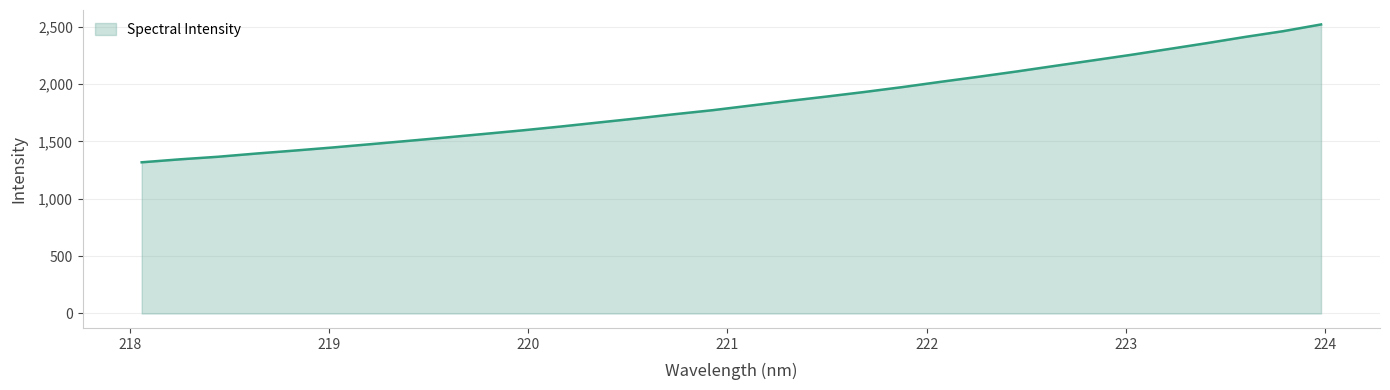

What is the difference between the maximum and minimum values?

1200.9